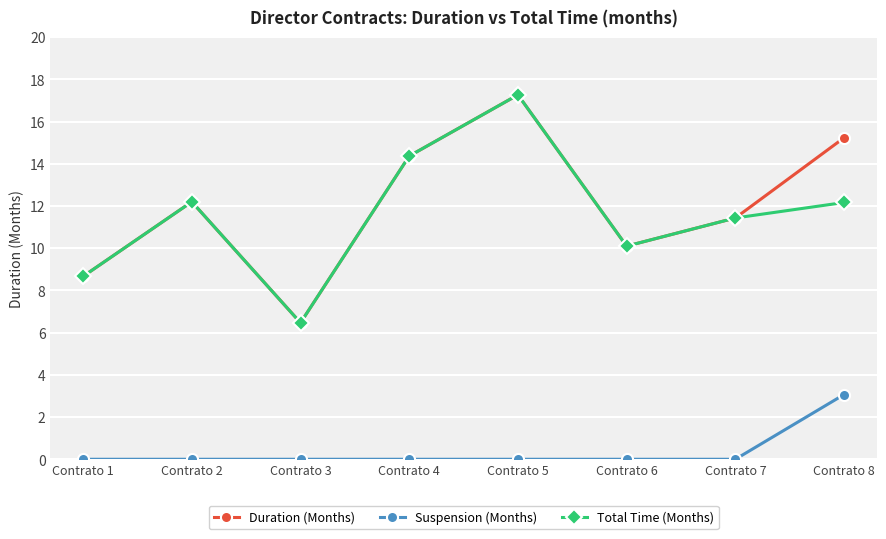

What are all the series names shown in the legend?

Duration (Months), Suspension (Months), Total Time (Months)